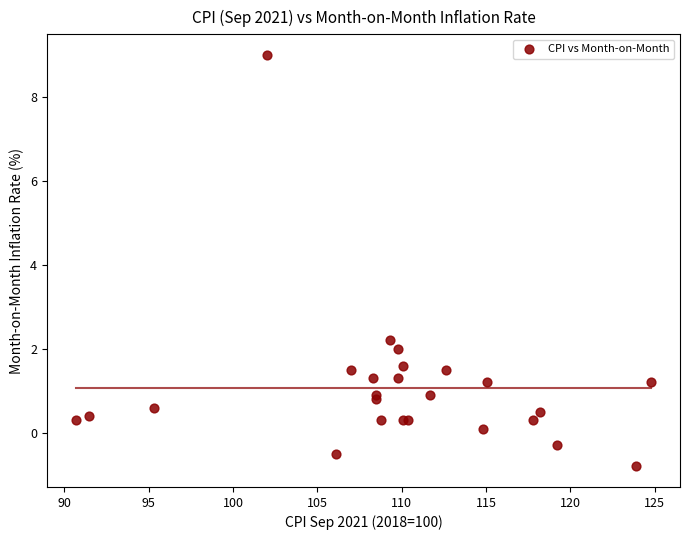

What Y value in the scatter plot is closest to 4?

2.2